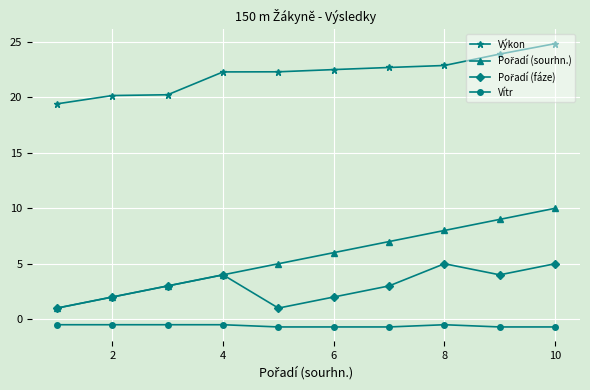

What is the maximum value for Výkon?

24.9